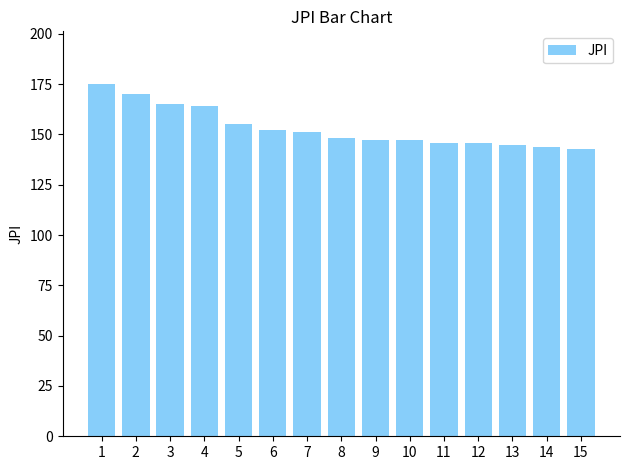

What is the maximum value shown in the chart?

175